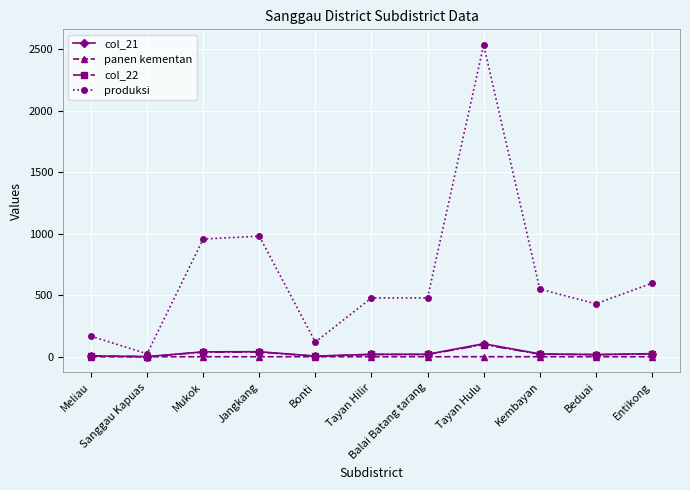

How many series are shown in this chart?

4